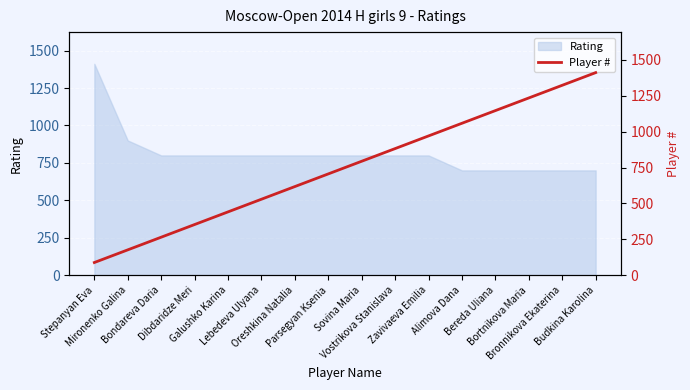

Count the number of categories in the chart.

16